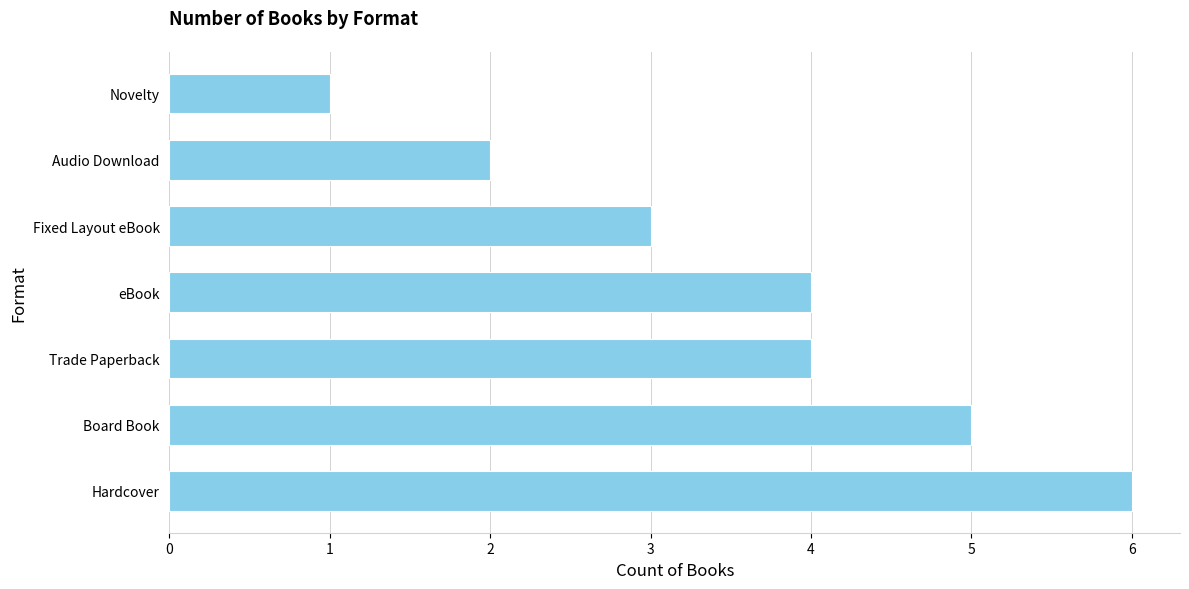

What is the change in value from Board Book to Novelty?

-4